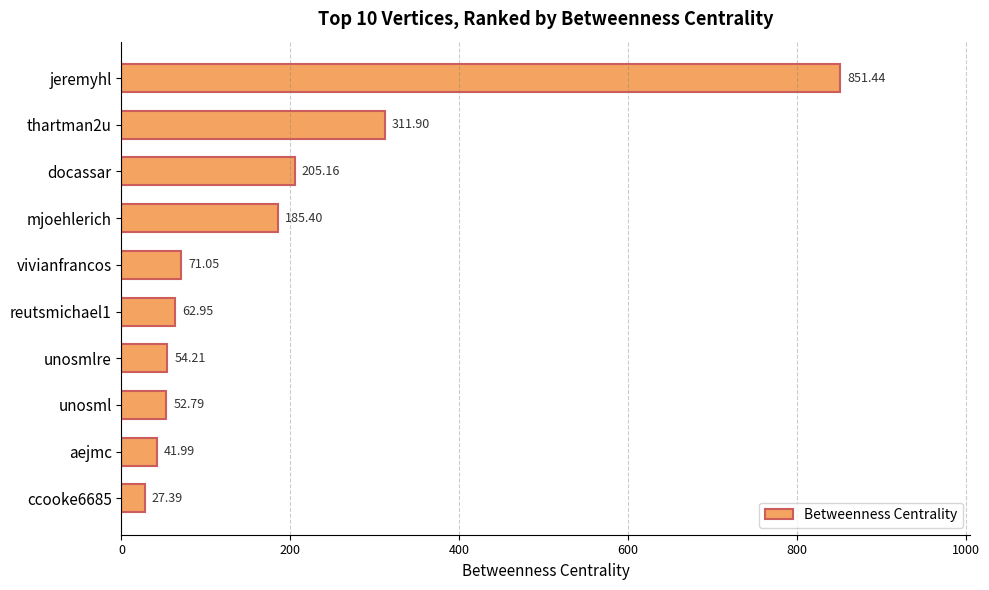

What is the label of the 5th bar from the top?

vivianfrancos